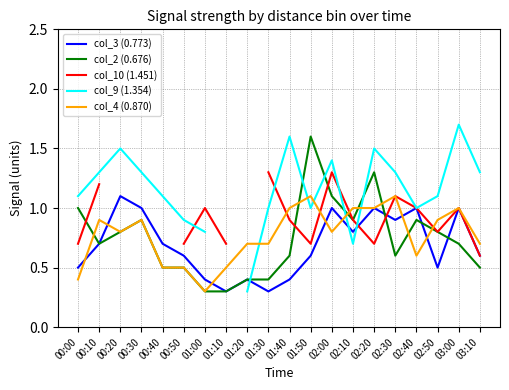

Between which two adjacent categories do col_2 (0.676) and col_9 (1.354) first intersect?

01:20 and 01:30